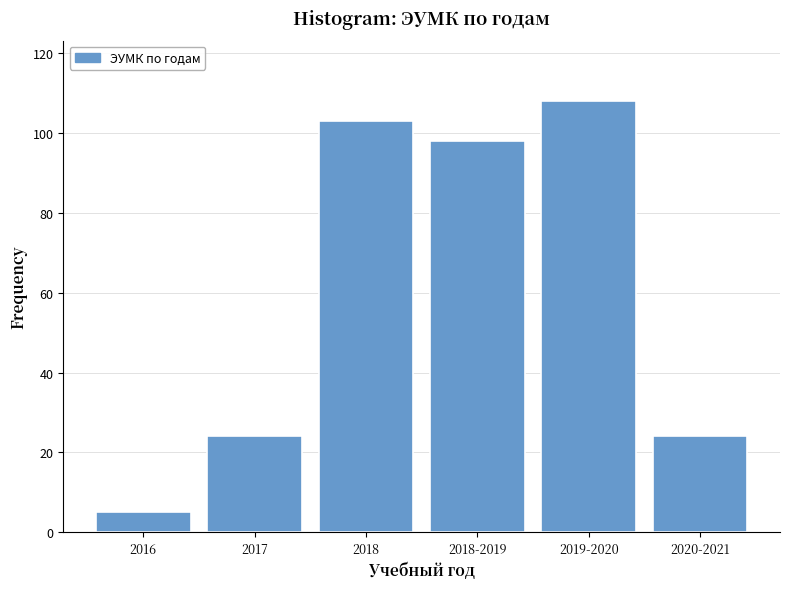

Reading left to right, list all the values displayed in this chart.

5	24	103	98	108	24